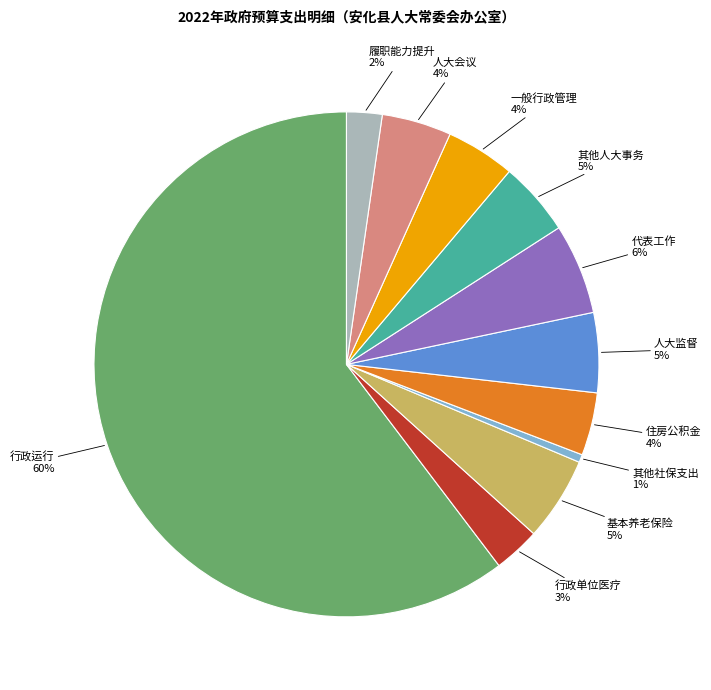

To the nearest percent, what portion does 行政单位医疗 represent?

3%